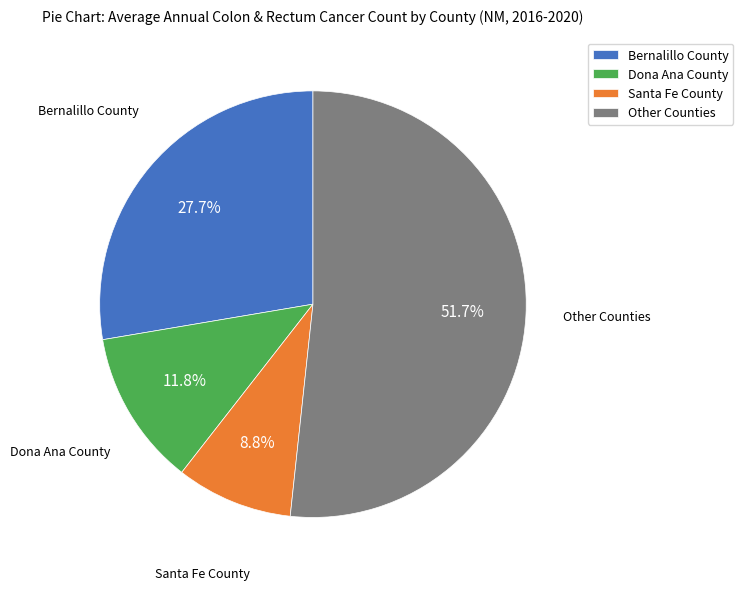

Rank the categories by value from highest to lowest.

Other Counties, Bernalillo County, Dona Ana County, Santa Fe County